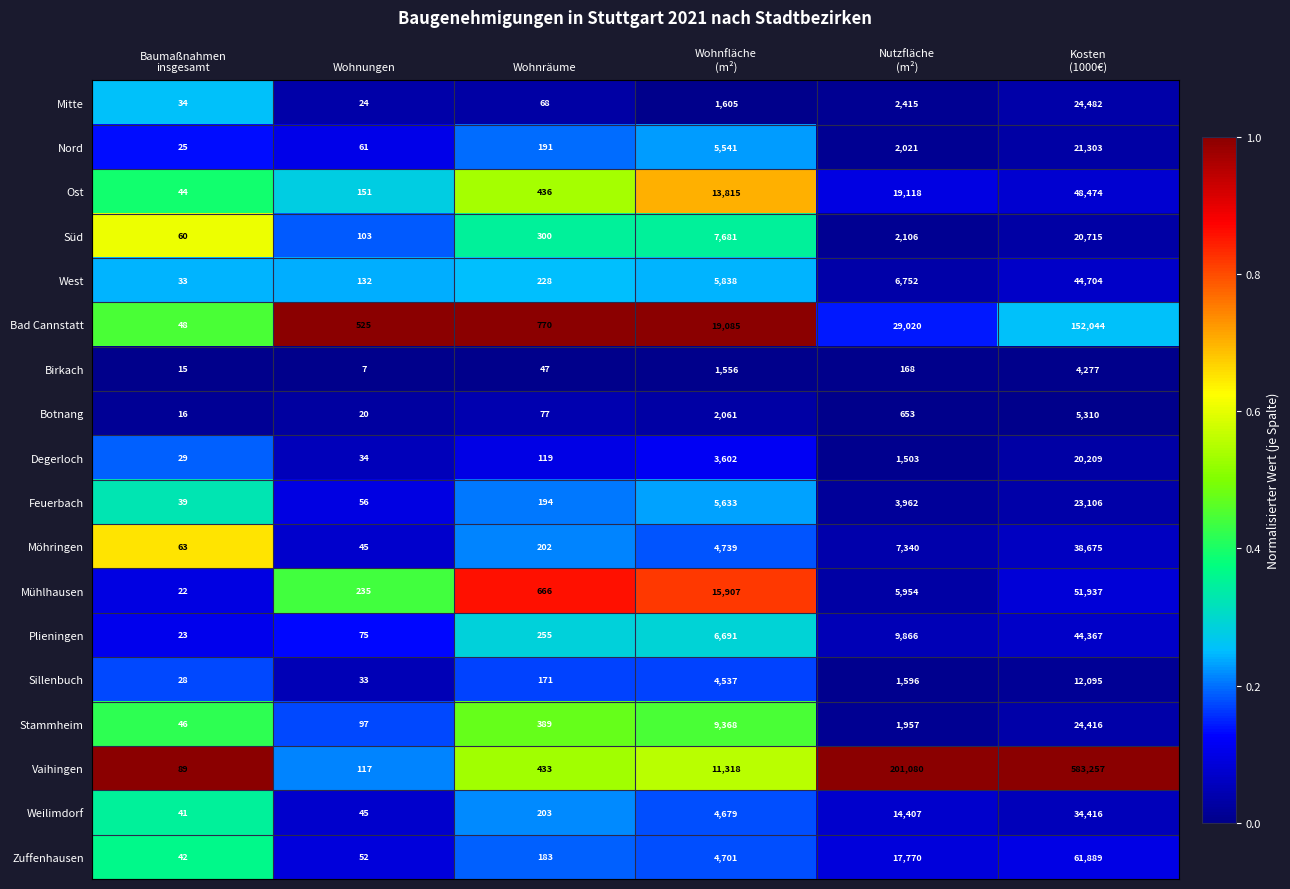

Between Wohnungen and Wohnfläche
(m²), which series saw the biggest shift?

Bad Cannstatt